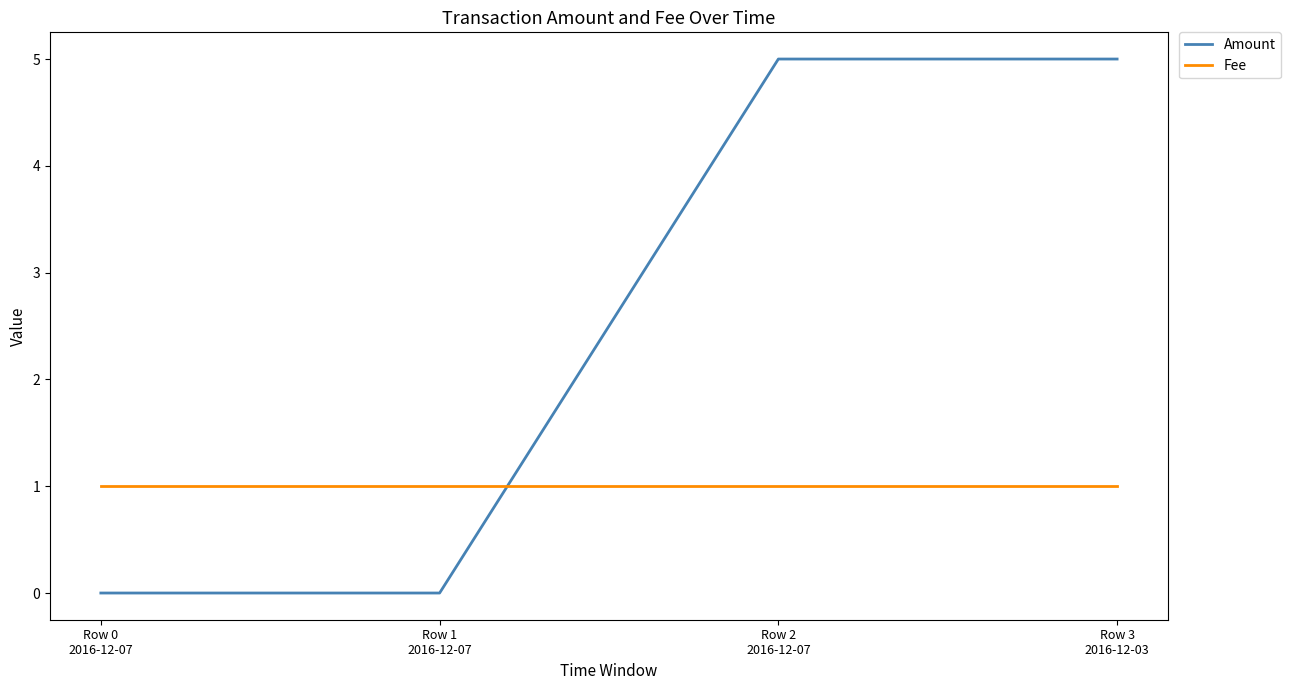

True or false: Amount has more than 2 interior local peaks.

False